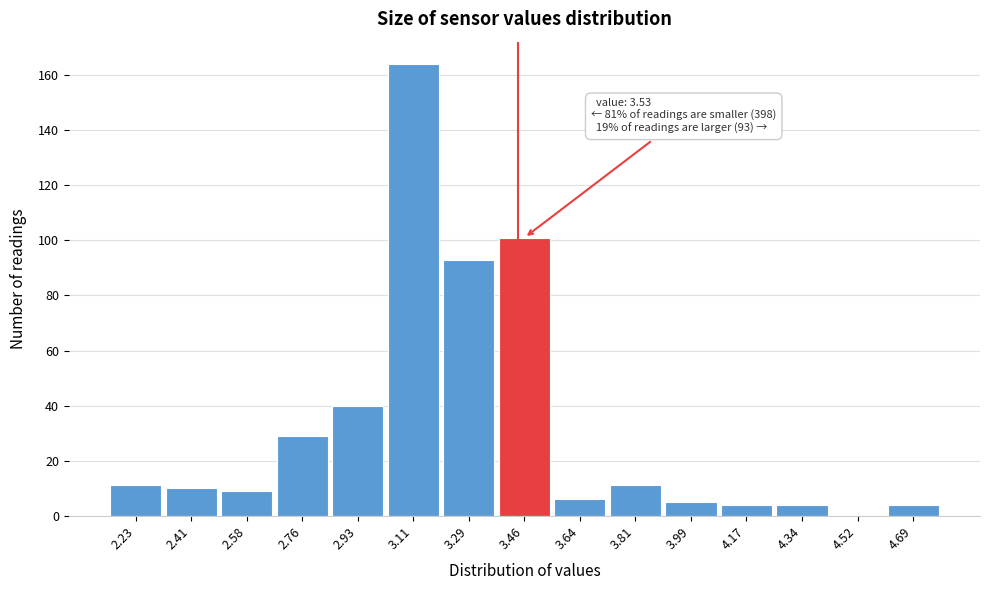

Reading left to right, list all the values displayed in this chart.

2.23=11	2.41=10	2.58=9	2.76=29	2.93=40	3.11=164	3.29=93	3.46=101	3.64=6	3.81=11	3.99=5	4.17=4	4.34=4	4.52=0	4.69=4